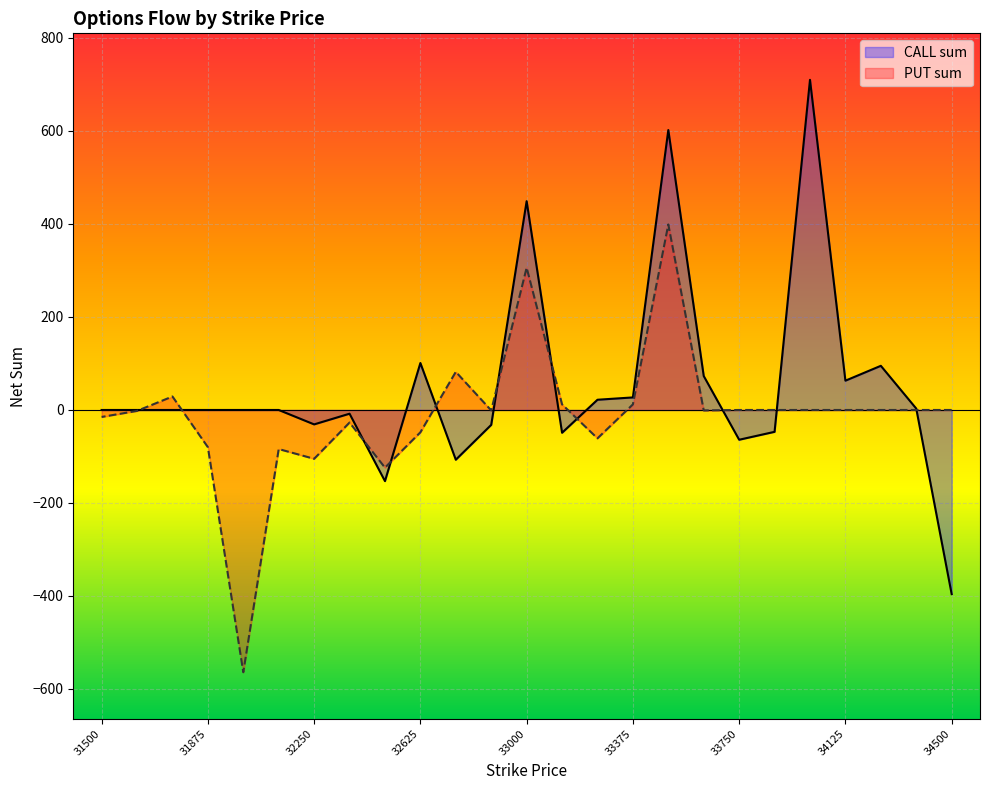

What is the total value across all series at 31500?

-15